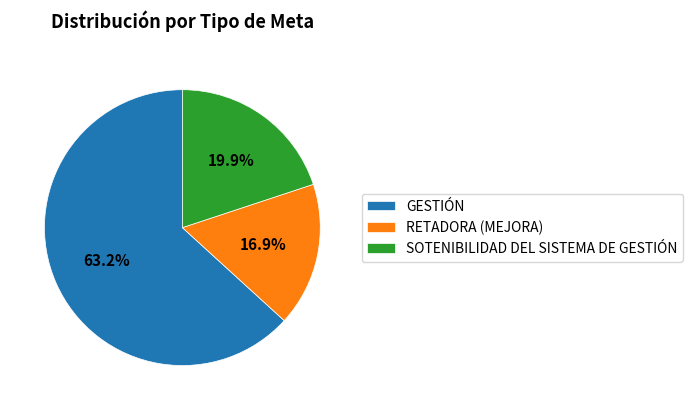

Which category has the smallest portion of the pie?

RETADORA (MEJORA)